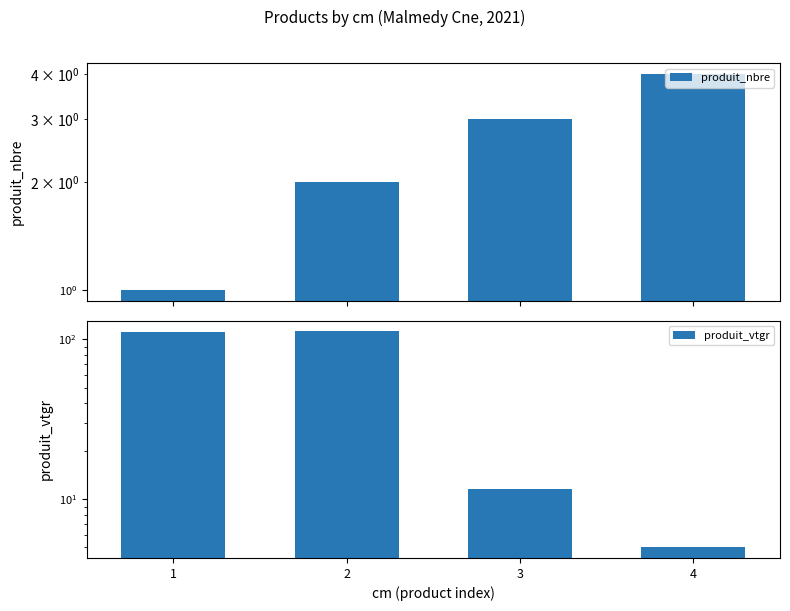

What are all the series names shown in the legend?

produit_nbre, produit_vtgr